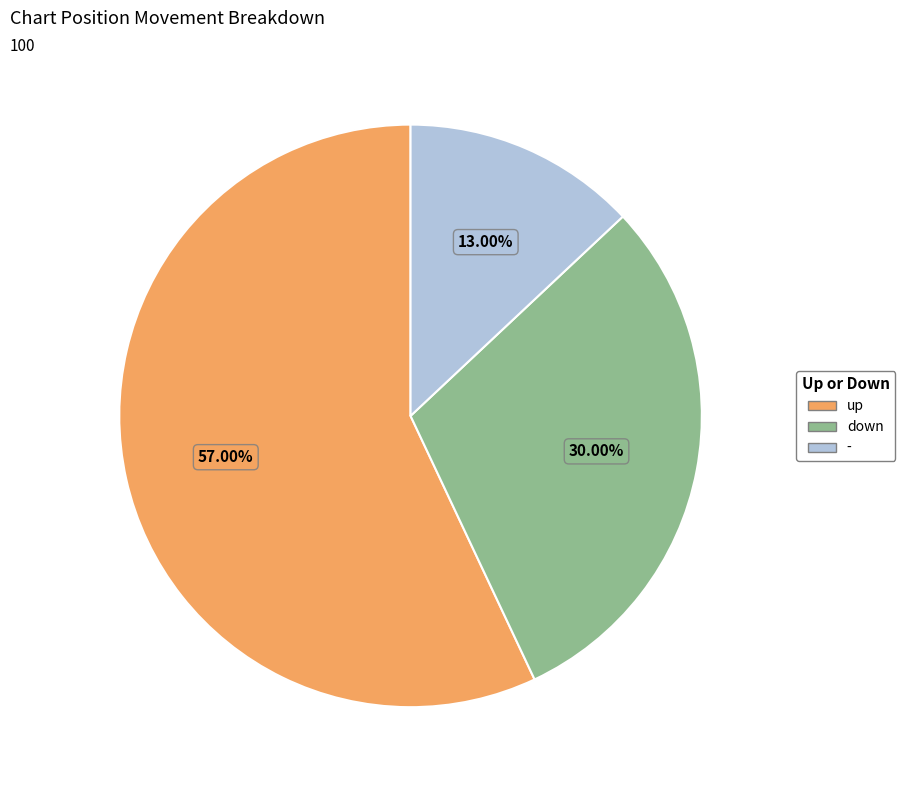

Count the number of slices in the pie.

3